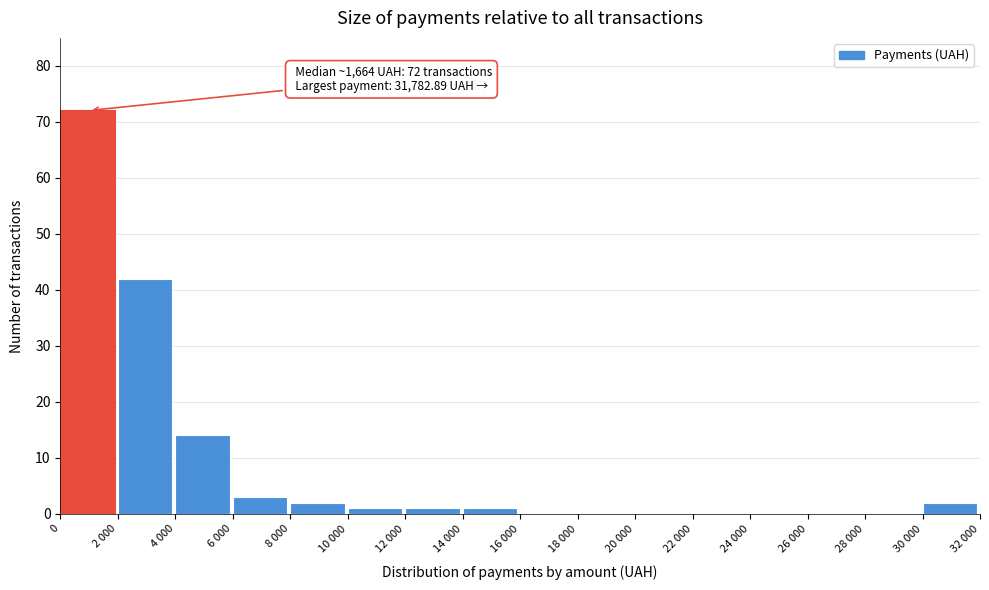

Reading right to left, transcribe all the data shown in this chart.

30 000=2	28 000=0	26 000=0	24 000=0	22 000=0	20 000=0	18 000=0	16 000=0	14 000=1	12 000=1	10 000=1	8 000=2	6 000=3	4 000=14	2 000=42	0=72